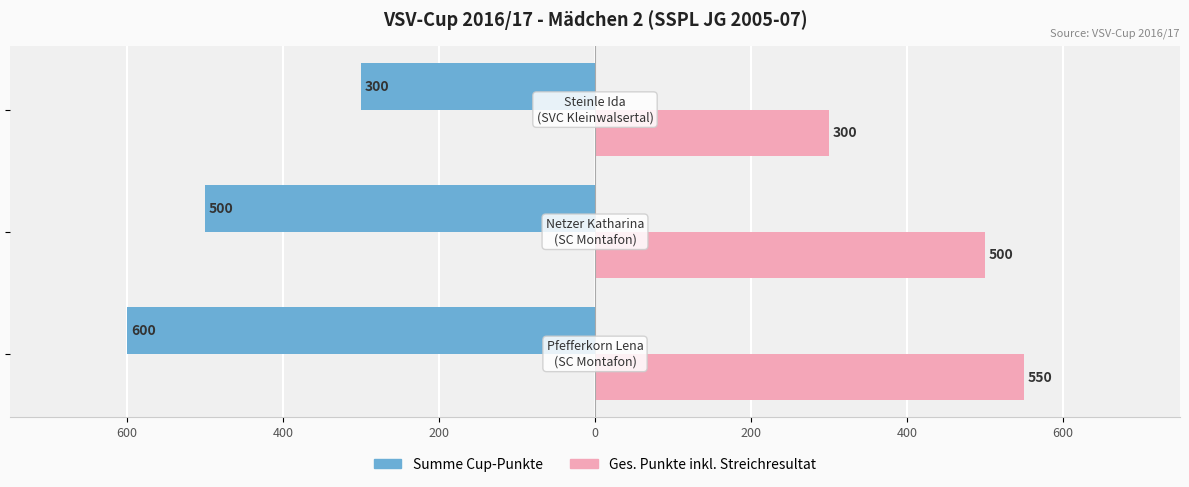

At how many categories does at least one series exceed 432?

2